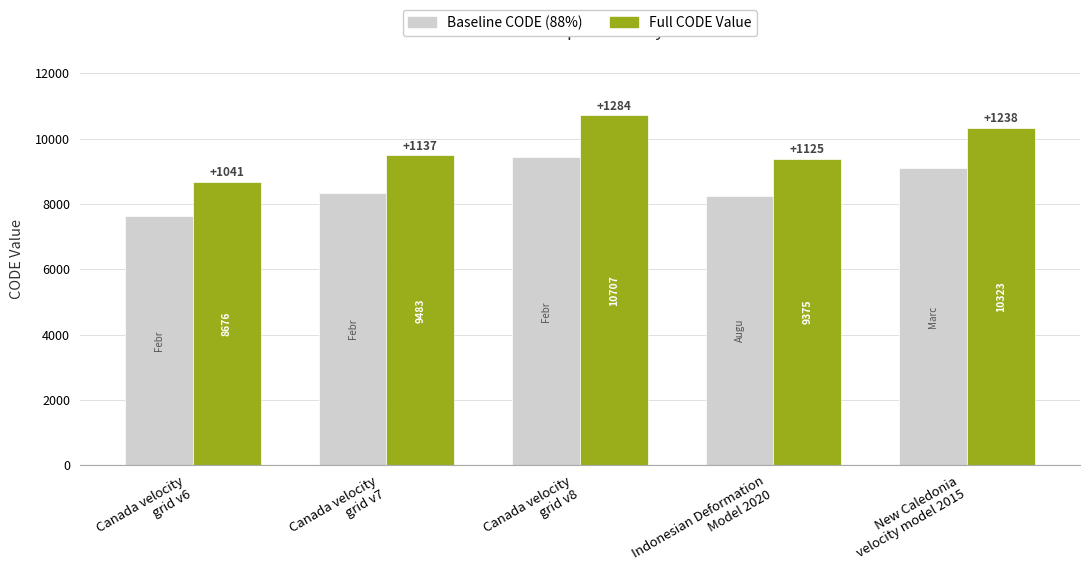

What is the sum of the Full CODE Value values at New Caledonia
velocity model 2015 and Indonesian Deformation
Model 2020?

19698.0